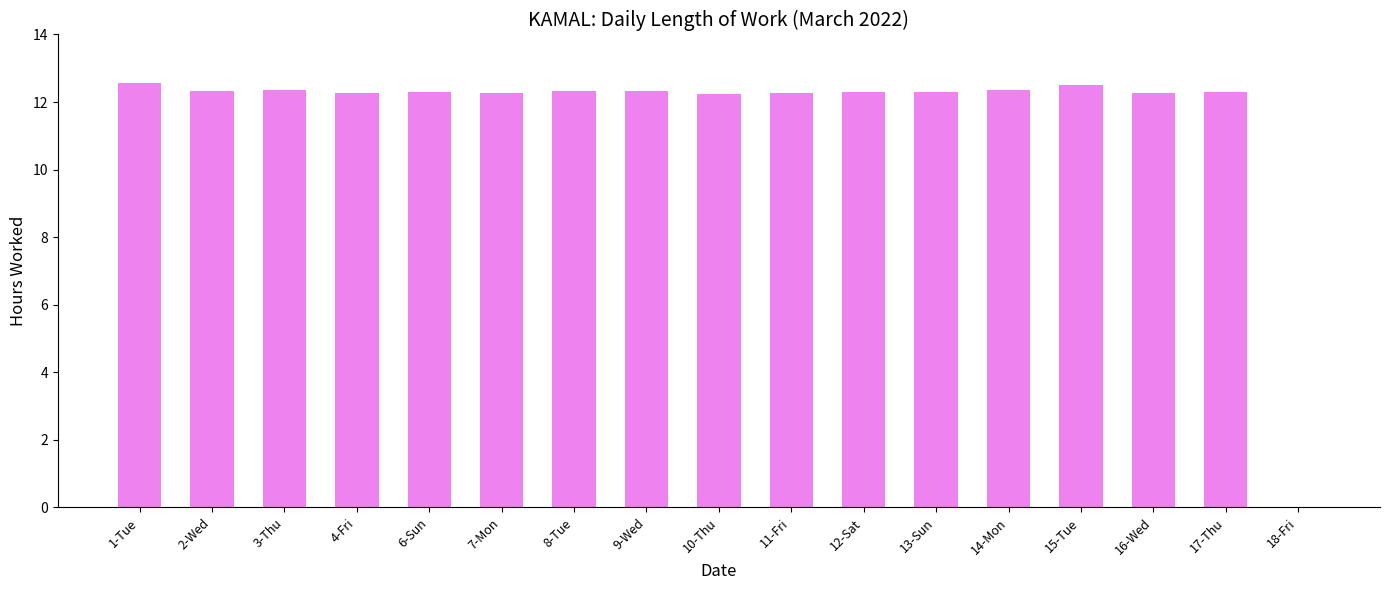

At which label does the data first exceed 12?

1-Tue